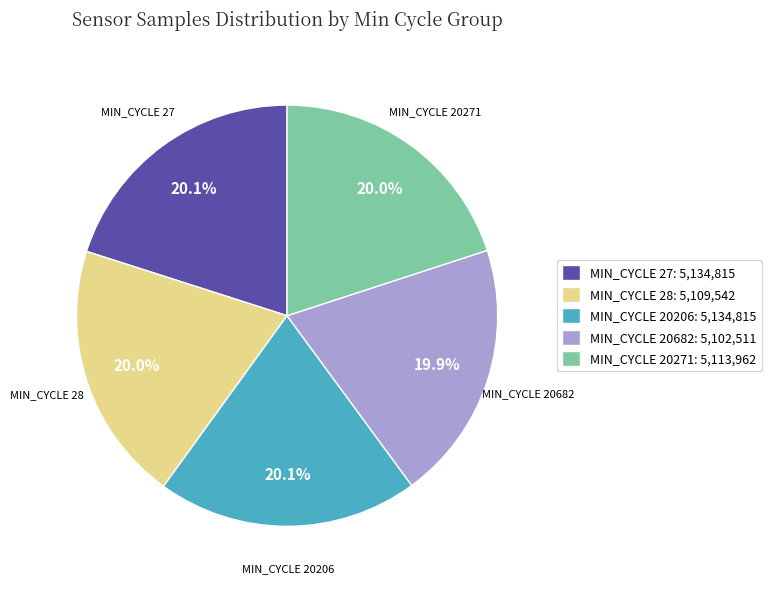

To the nearest percent, what is the average slice percentage?

20%